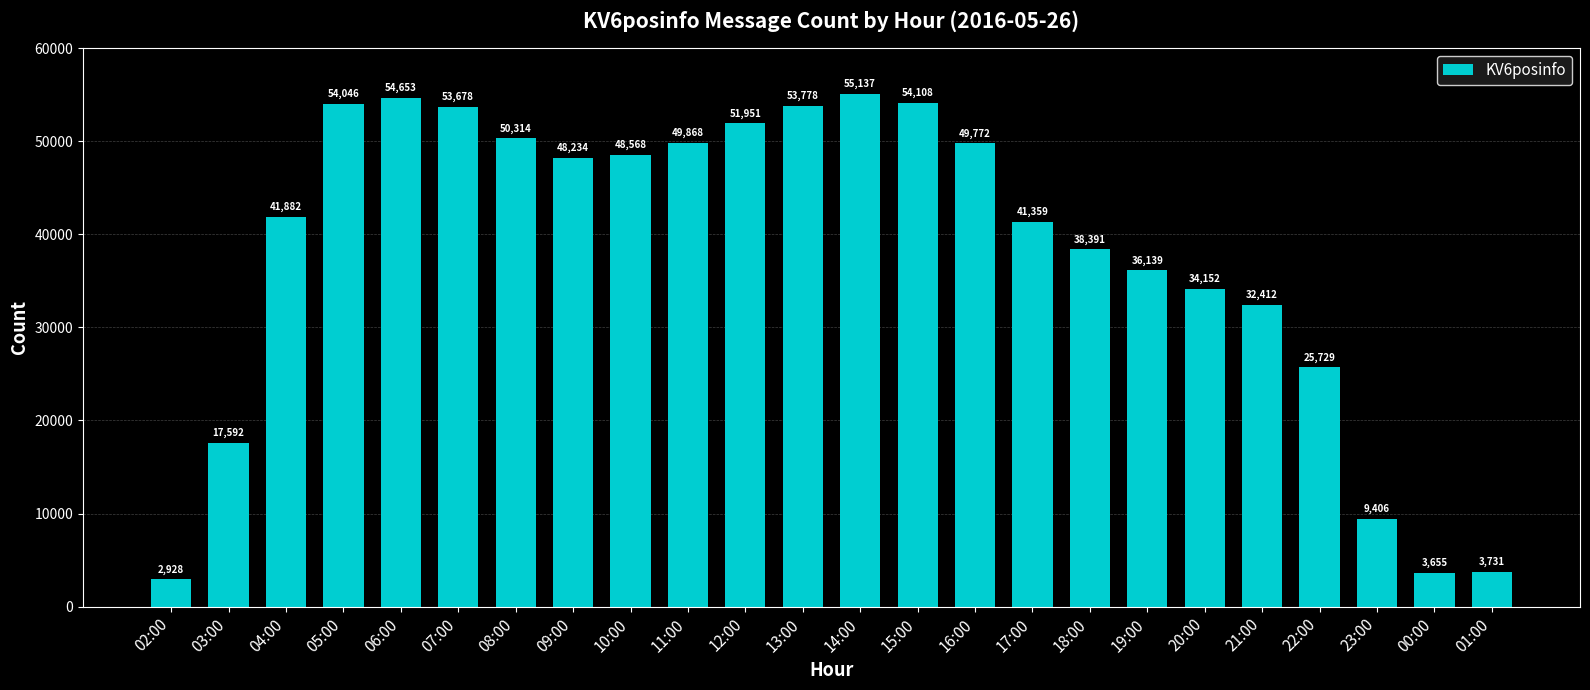

What is the ratio of the value at 12:00 to the value at 06:00?

1.0